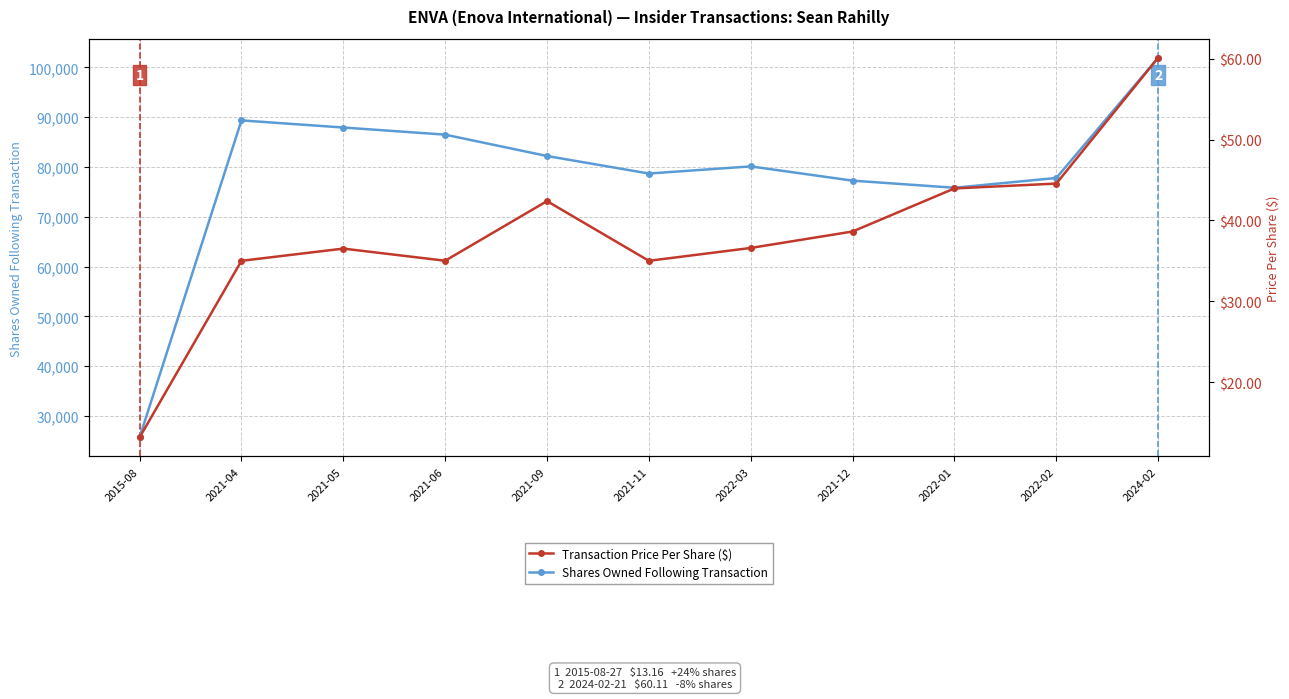

Where is the first local minimum for Transaction Price Per Share ($)?

2021-06